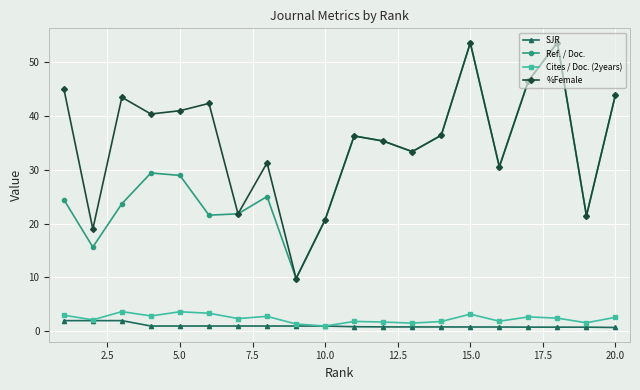

What is the maximum value for %Female?

53.5